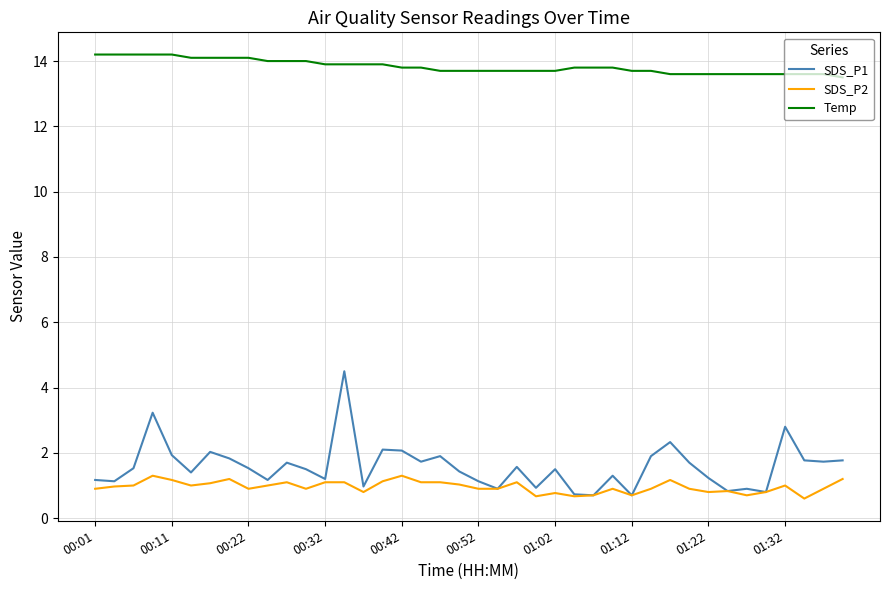

True or false: Temp and SDS_P1 intersect in this chart.

False